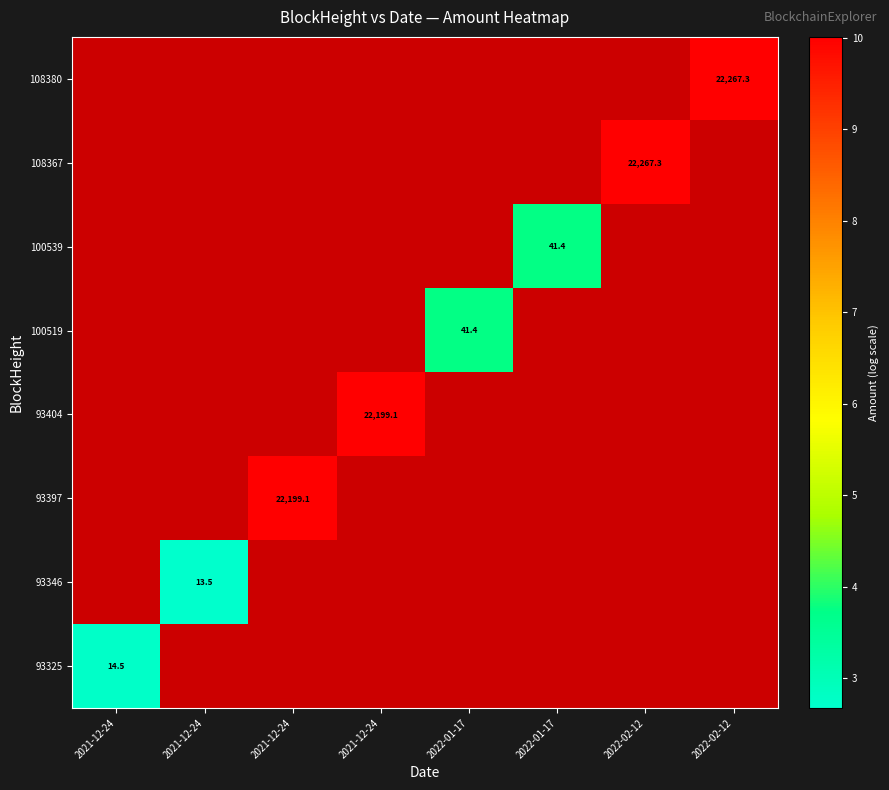

Is it true that 93397 equals 6.7 at 2021-12-24?

False